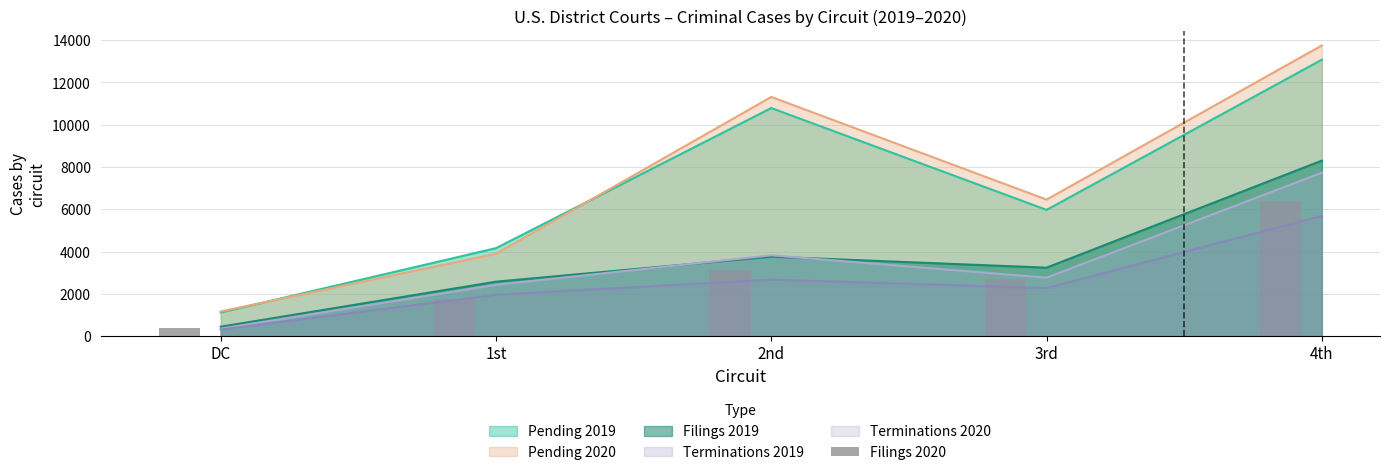

Rank the categories by value from lowest to highest.

DC, 1st, 3rd, 2nd, 4th